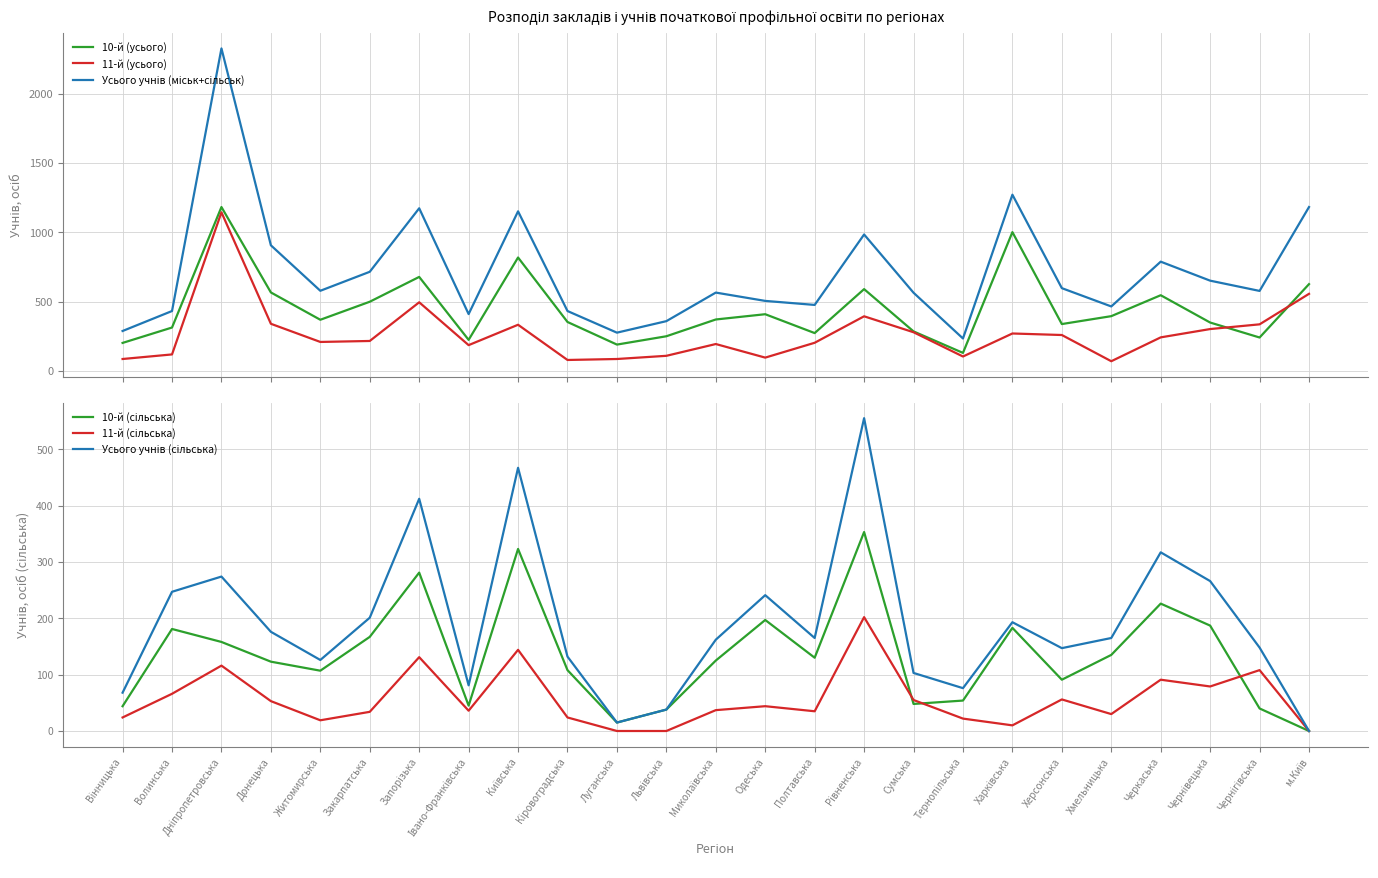

Where is the first local minimum for 10-й (сільська)?

Житомирська